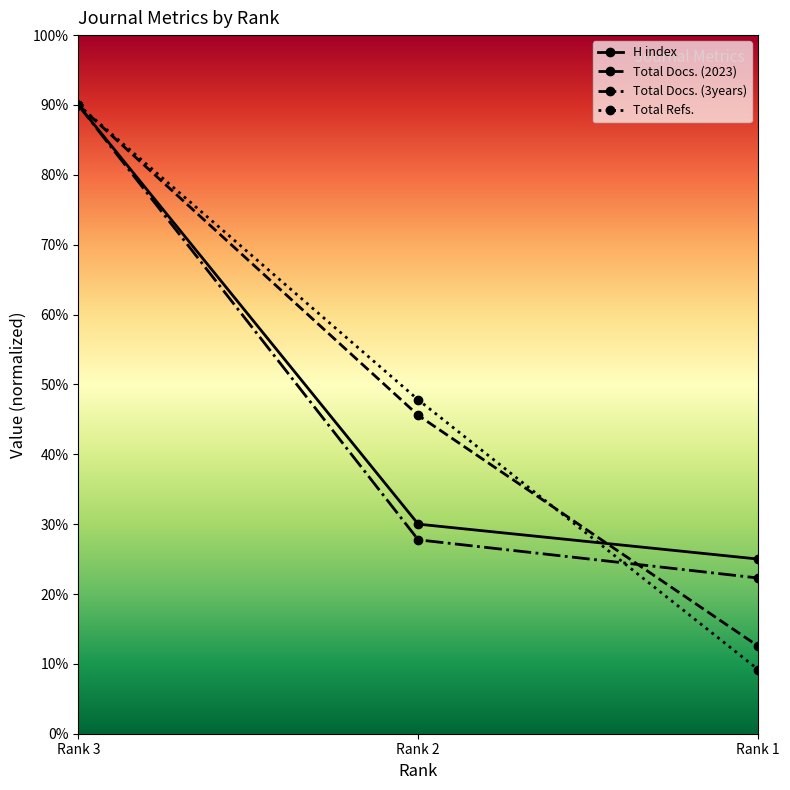

At which category is the sum across all series the highest?

Rank 3